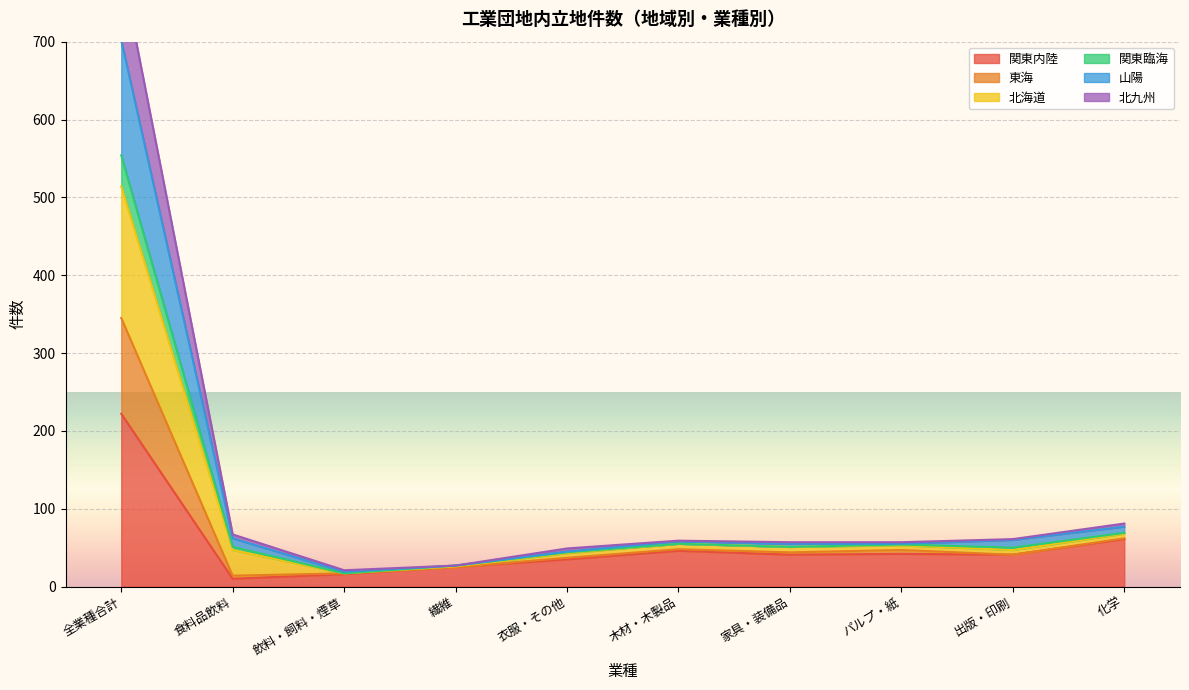

Rank the categories by 関東臨海 value from highest to lowest.

全業種合計, 化学, 木材・木製品, パルプ・紙, 食料品飲料, 家具・装備品, 出版・印刷, 衣服・その他, 繊維, 飲料・飼料・煙草